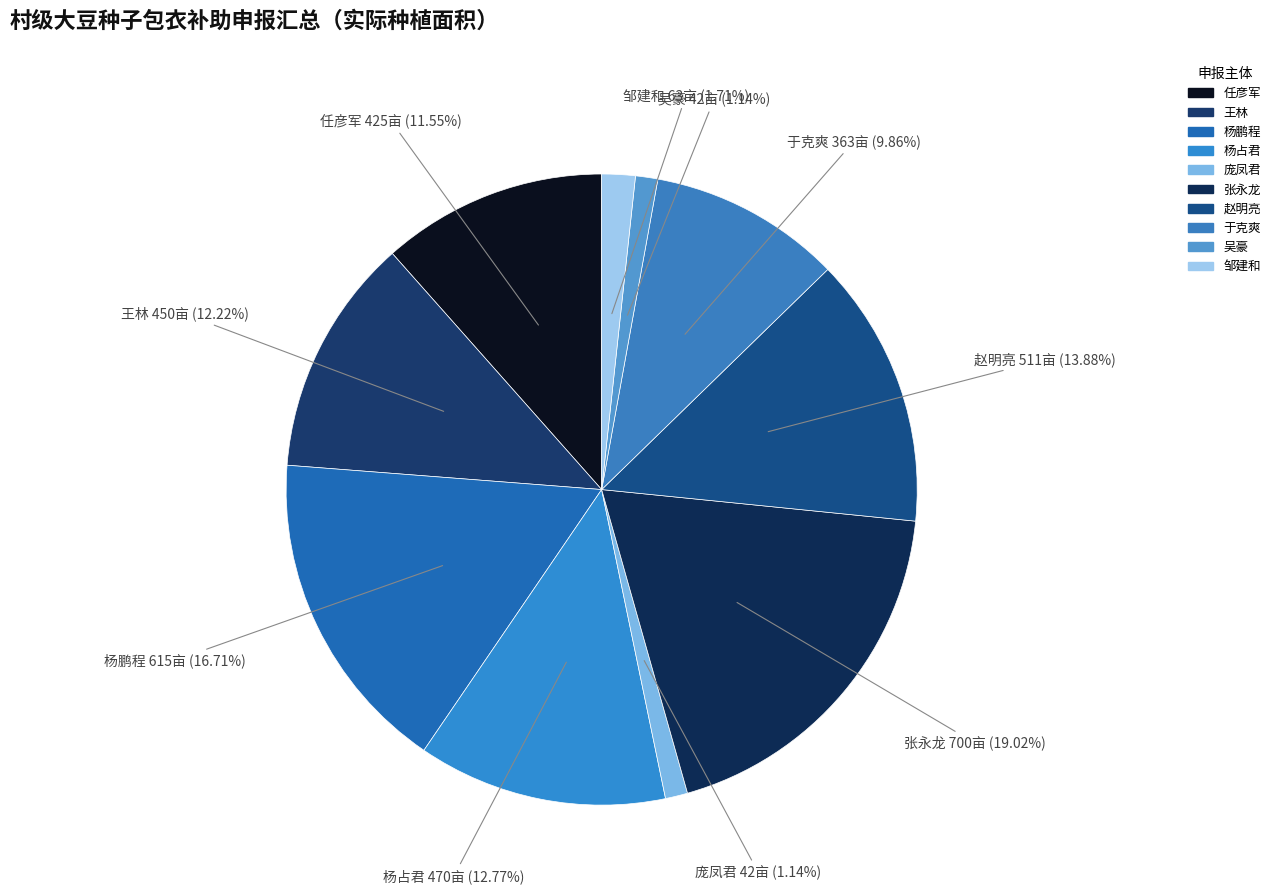

What is the ratio of the value at 王林 to the value at 任彦军?

1.1